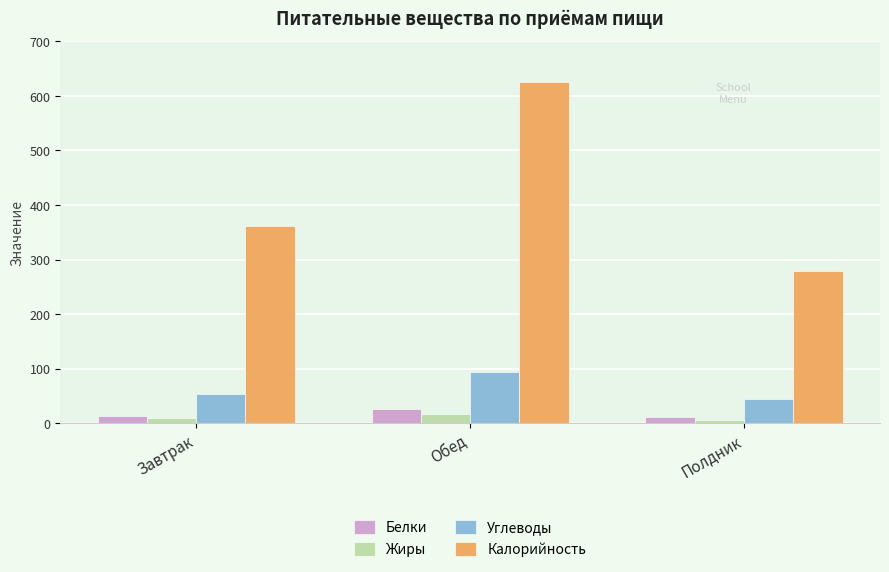

At which category is the sum across all series the highest?

Обед